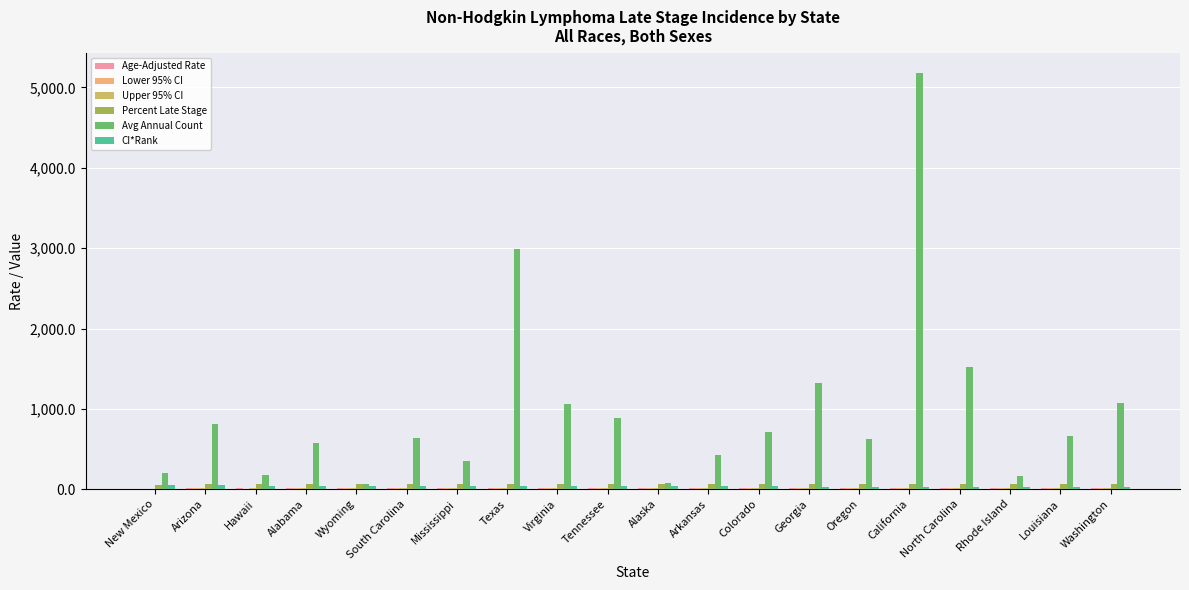

The Avg Annual Count series shows 1516.0 at North Carolina. True or false?

True